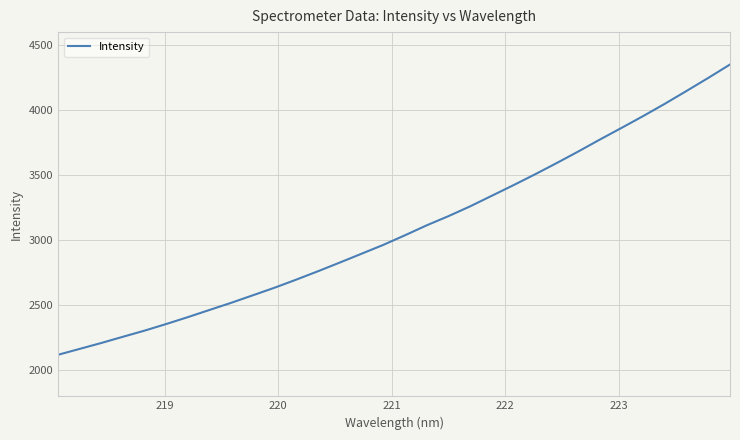

What is the difference between the maximum and minimum values?

2231.7